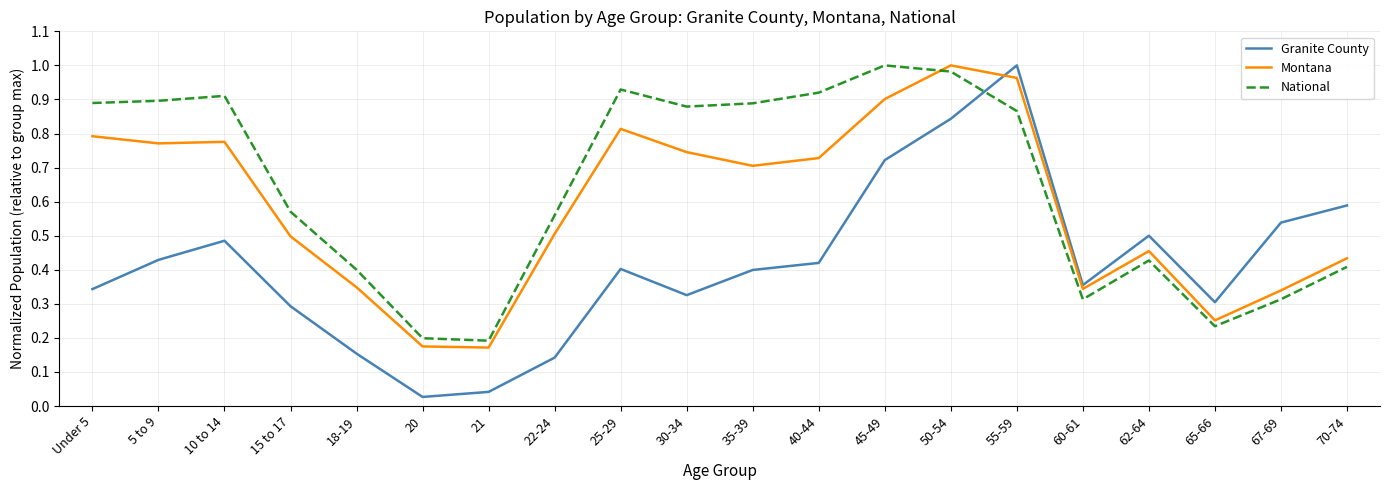

Between 65-66 and 67-69, which series saw the biggest shift?

Granite County